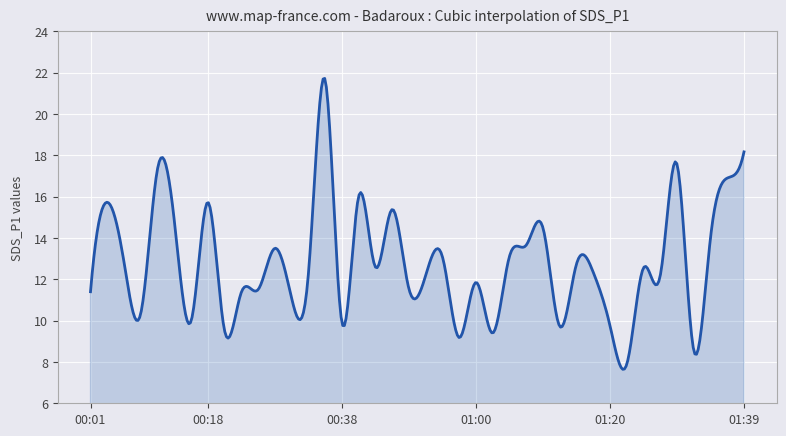

What is the minimum value shown in the chart?

7.6